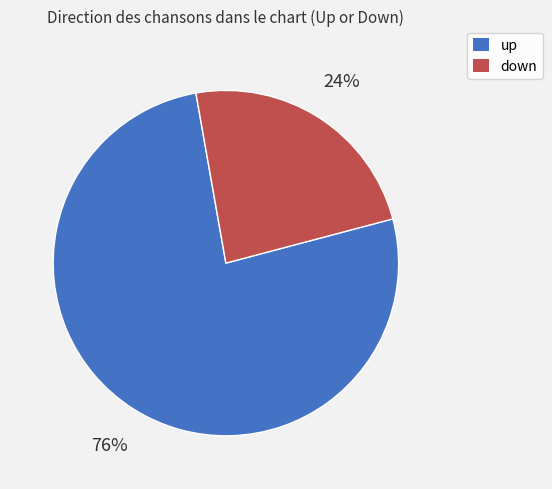

Does any single category account for the majority?

Yes